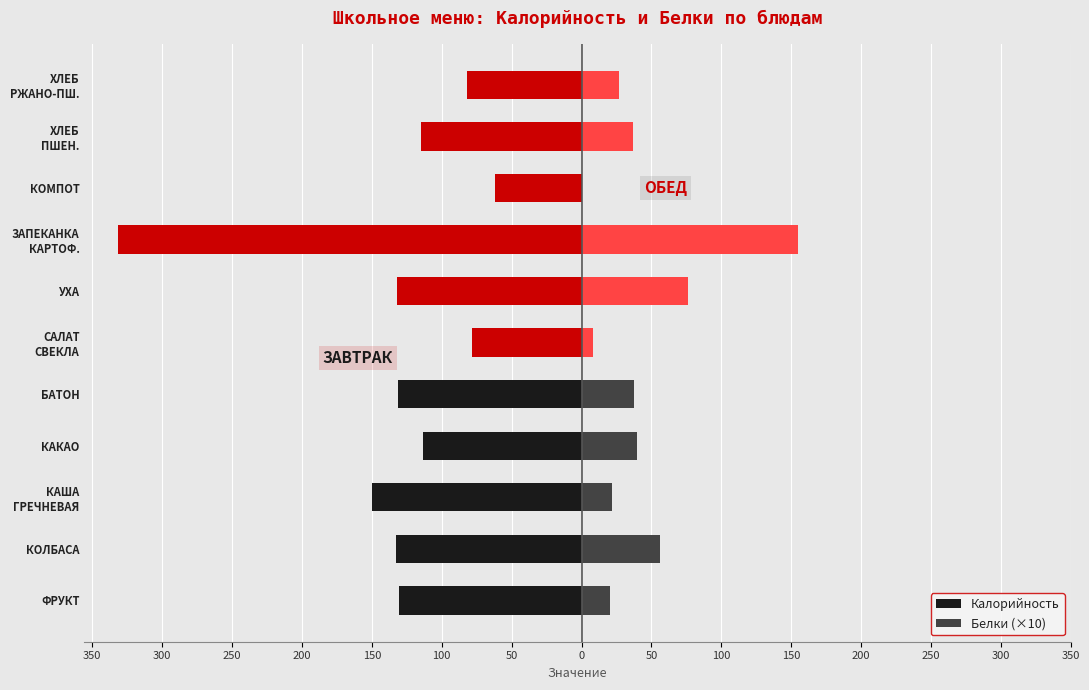

What is the total value across all series at 50?

-56.0